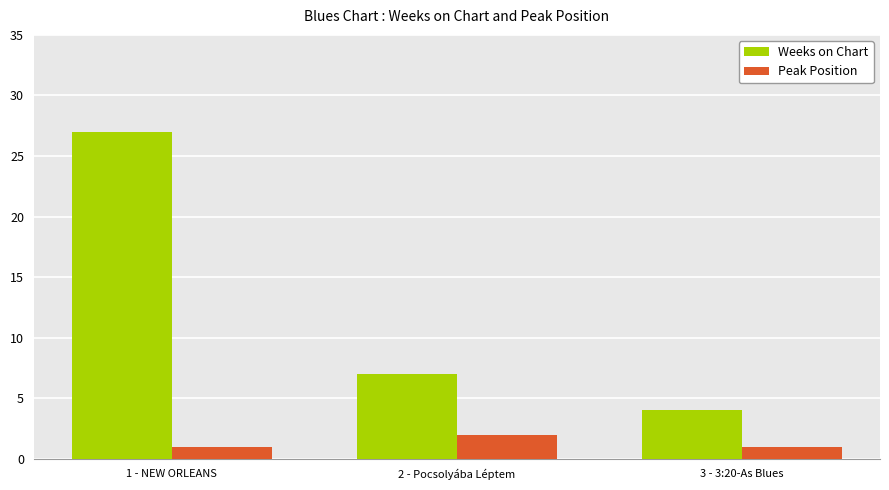

What is the label of the 1st bar from the left?

1 - NEW ORLEANS